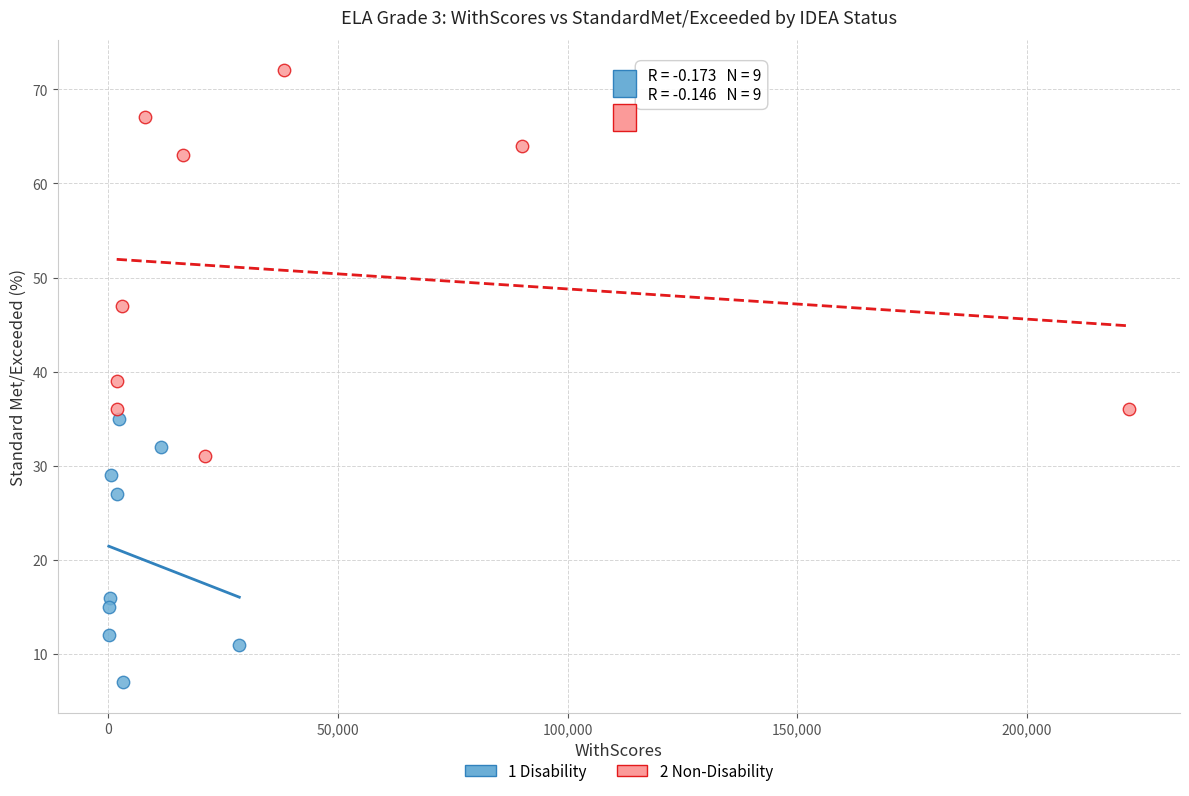

Which series has the largest Y range (max minus min)?

2 Non-Disability